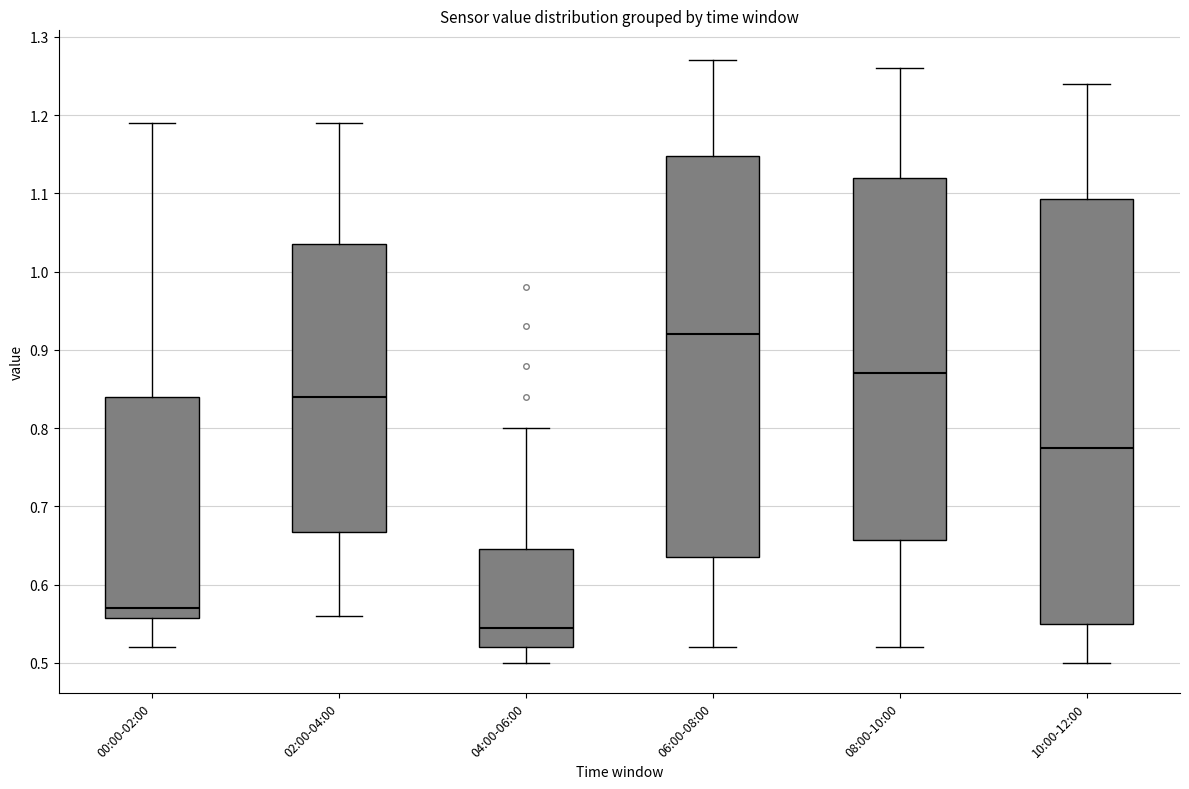

Where does the median line of the box for 10:00-12:00 sit on the y-axis? The values are not printed on the chart, so give them approximately, as read against the axis.

0.78